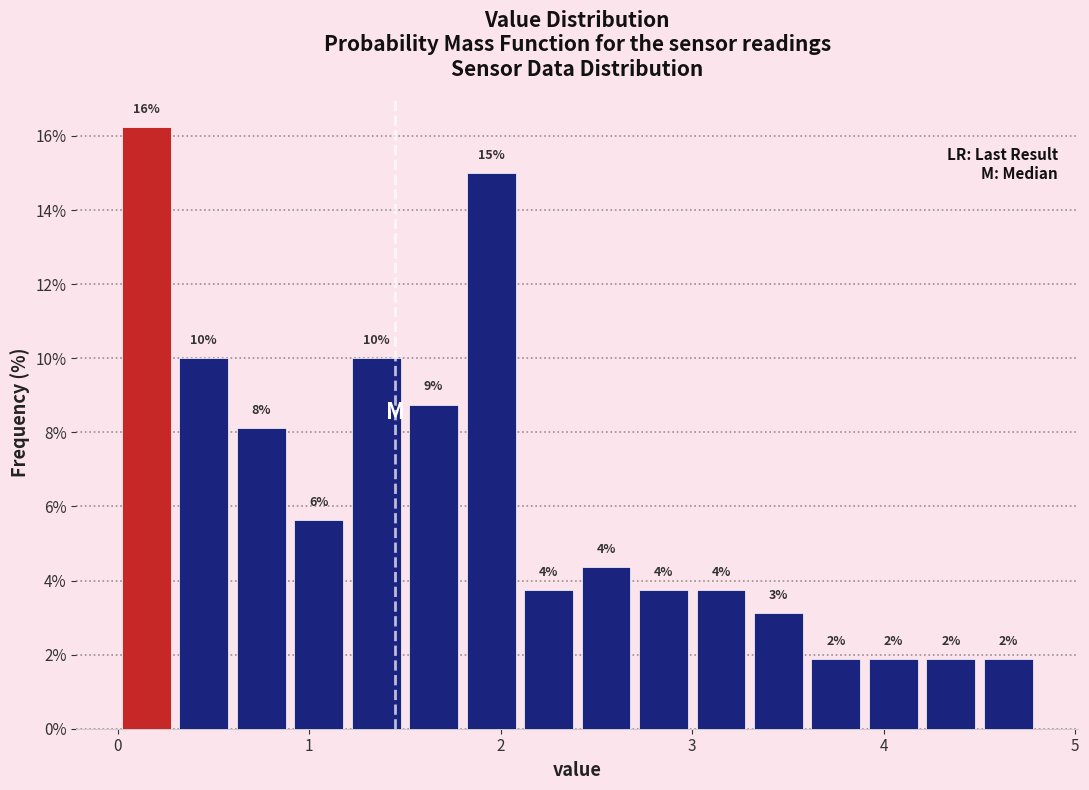

Around what value on the x-axis is the tallest bar? Give the approximate position of its centre, as read against the axis.

0.2